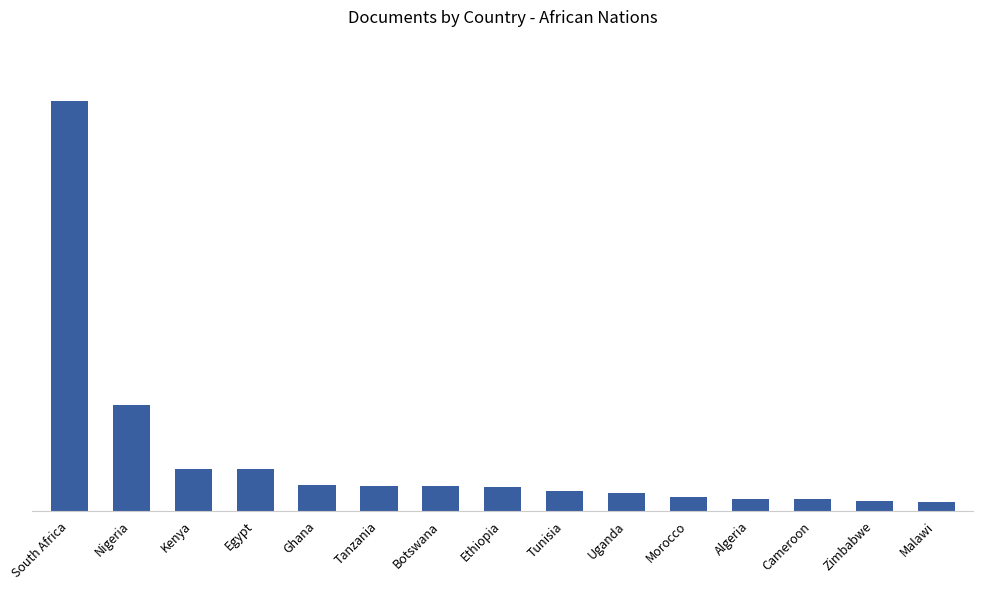

List the labels in order of value, smallest first.

Malawi, Zimbabwe, Cameroon, Algeria, Morocco, Uganda, Tunisia, Ethiopia, Botswana, Tanzania, Ghana, Kenya, Egypt, Nigeria, South Africa